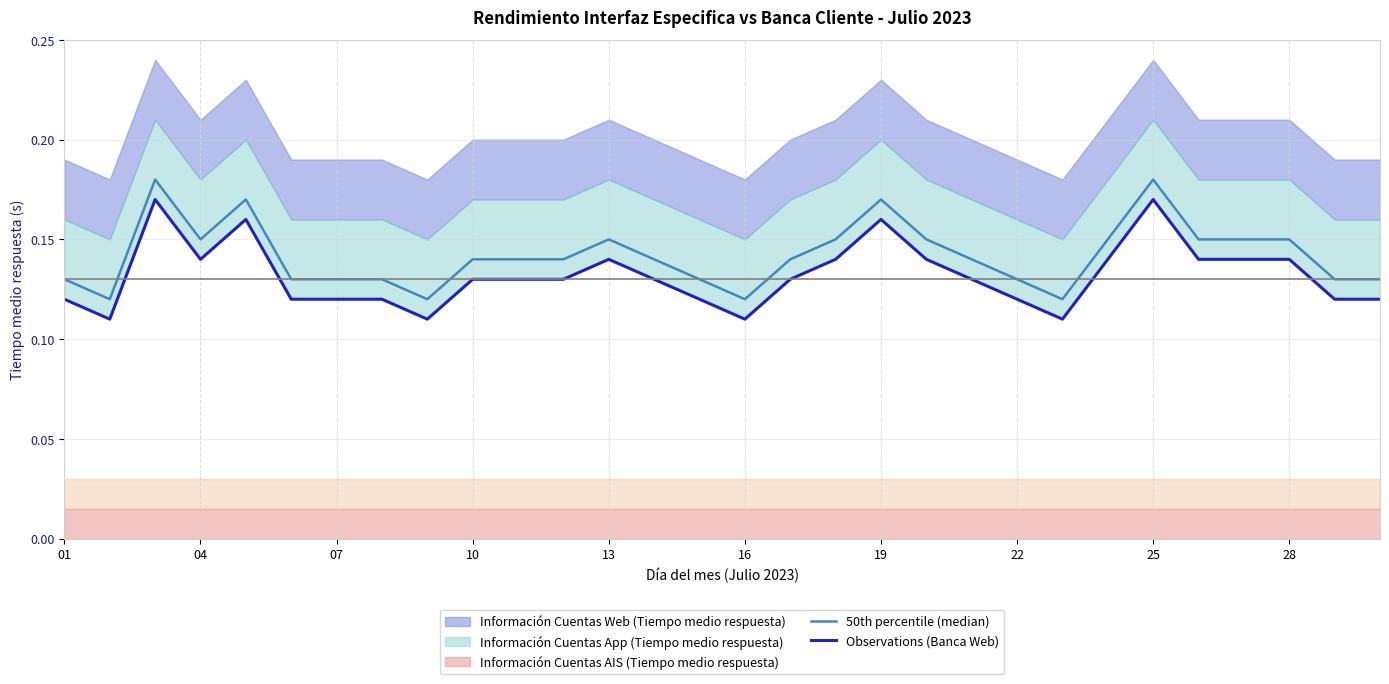

Reading left to right, what are all the values shown in this chart?

50th percentile (median): 0.1	0.1	0.2	0.2	0.2	0.1	0.1	0.1	0.1	0.1	0.1	0.1	0.2	0.1	0.1	0.1	0.1	0.2	0.2	0.2	0.1	0.1	0.1	0.2	0.2	0.2	0.2	0.2	0.1	0.1
Observations (Banca Web): 0.1	0.1	0.2	0.1	0.2	0.1	0.1	0.1	0.1	0.1	0.1	0.1	0.1	0.1	0.1	0.1	0.1	0.1	0.2	0.1	0.1	0.1	0.1	0.1	0.2	0.1	0.1	0.1	0.1	0.1